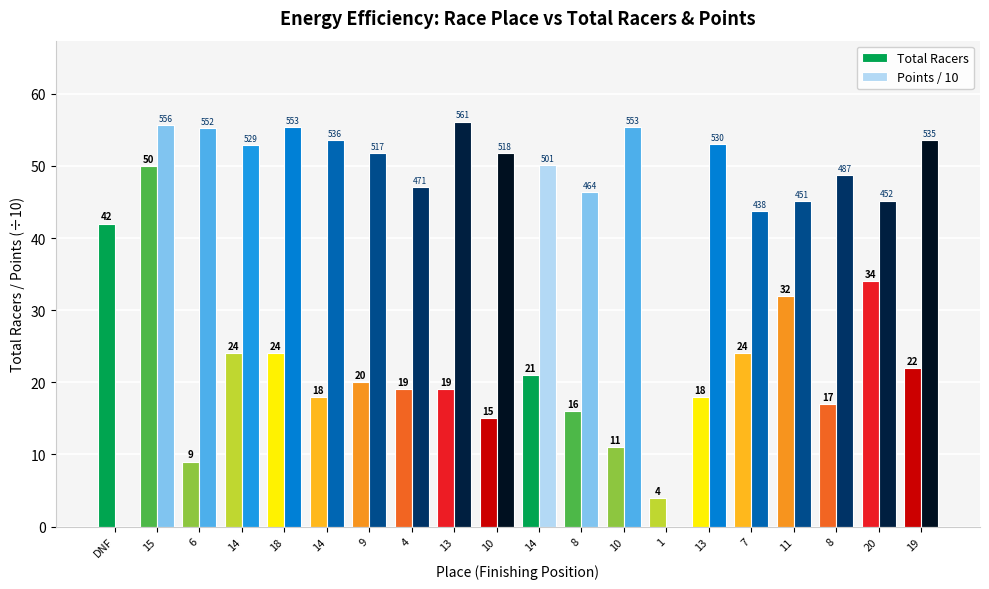

The Points / 10 series shows 48.7 at 8. True or false?

True